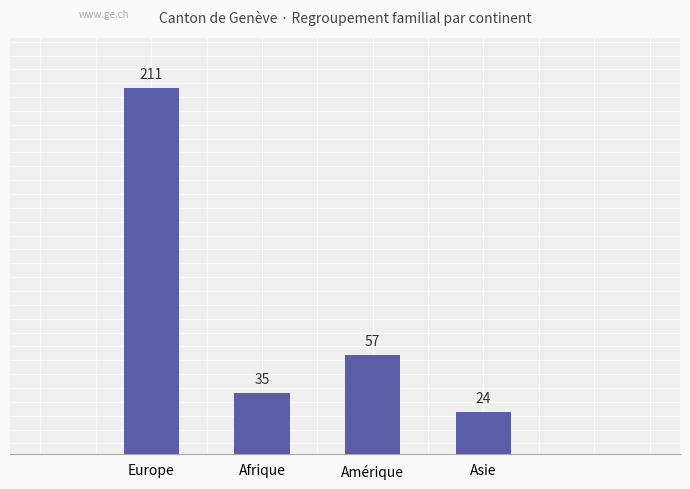

Reading right to left, transcribe all the data shown in this chart.

Asie=24	Amérique=57	Afrique=35	Europe=211